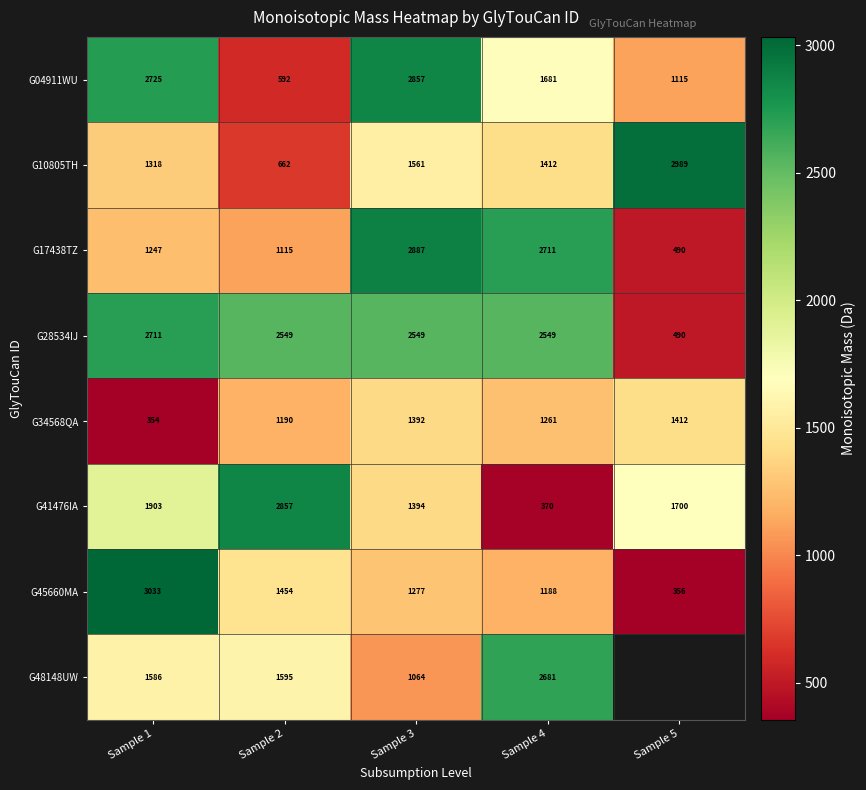

Count the number of data series in this chart.

8